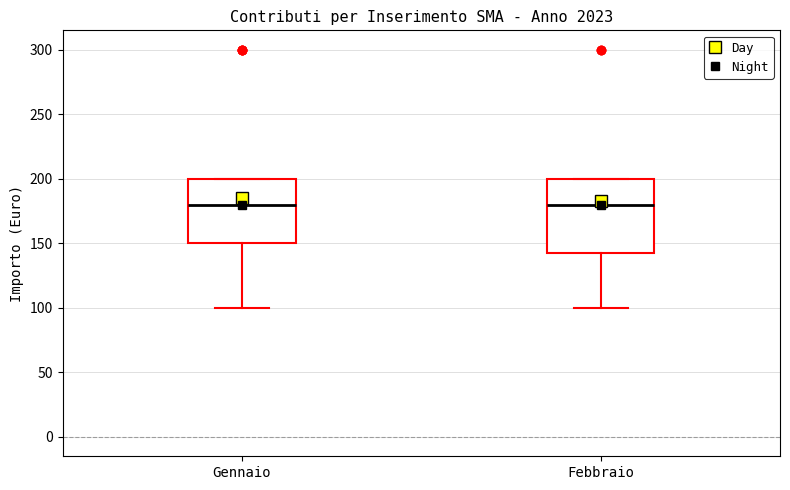

Which box is the tallest, from its lower edge to its upper edge?

Febbraio